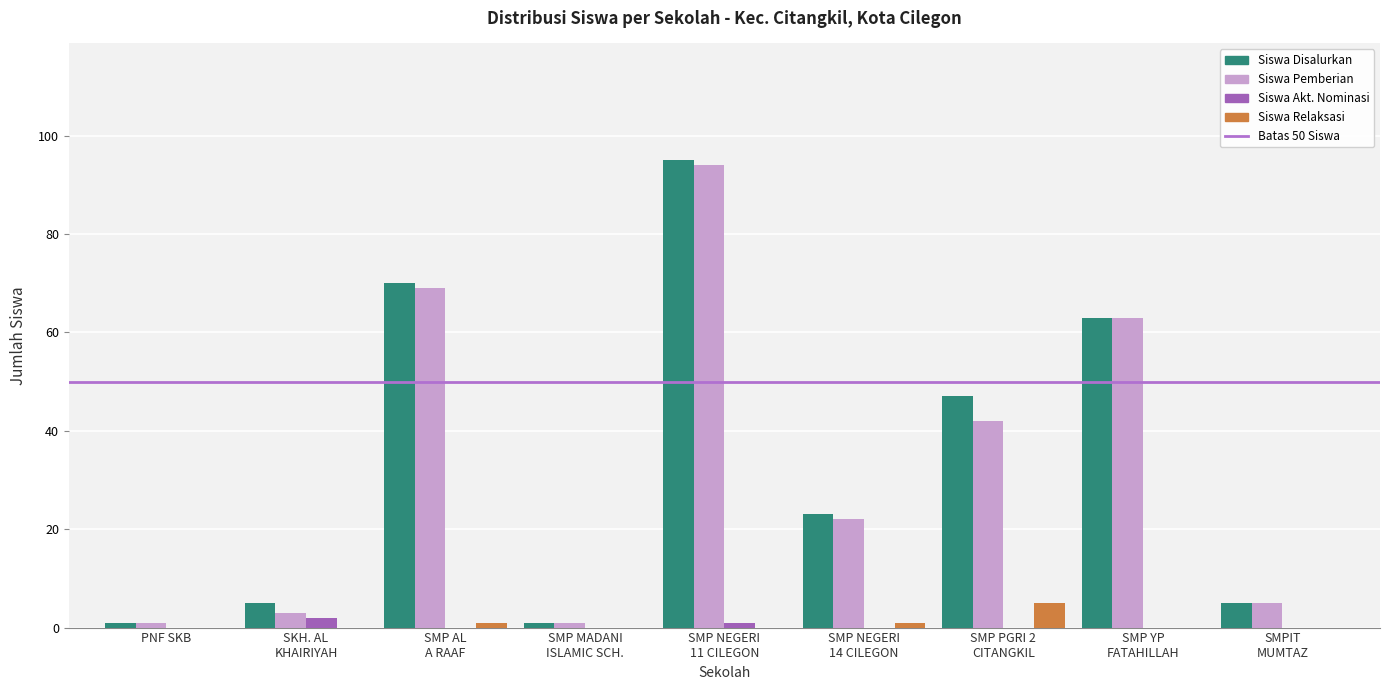

What is the maximum value for Siswa Relaksasi?

5